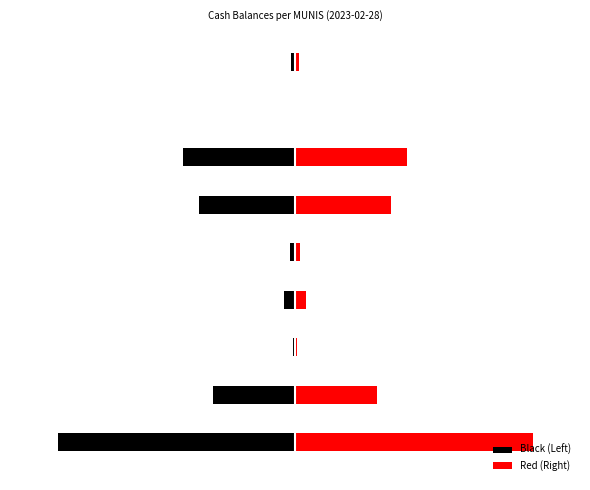

How many bars are there in total?

18